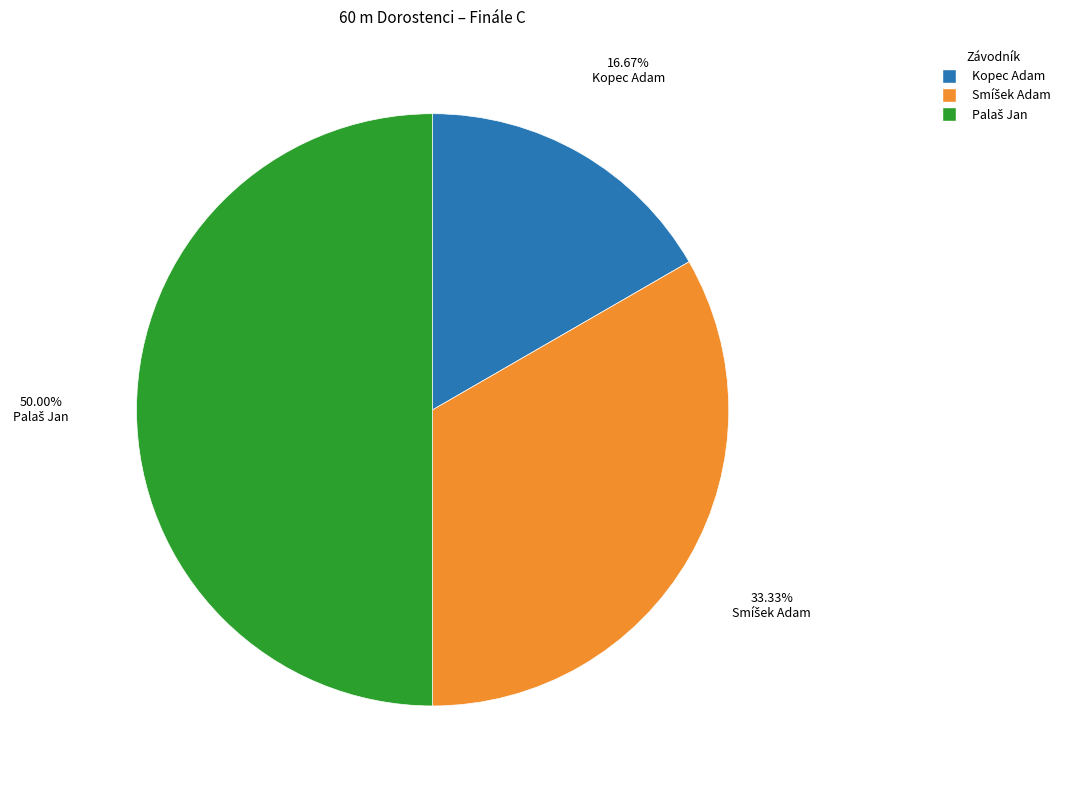

Is Kopec Adam the majority of the pie?

No